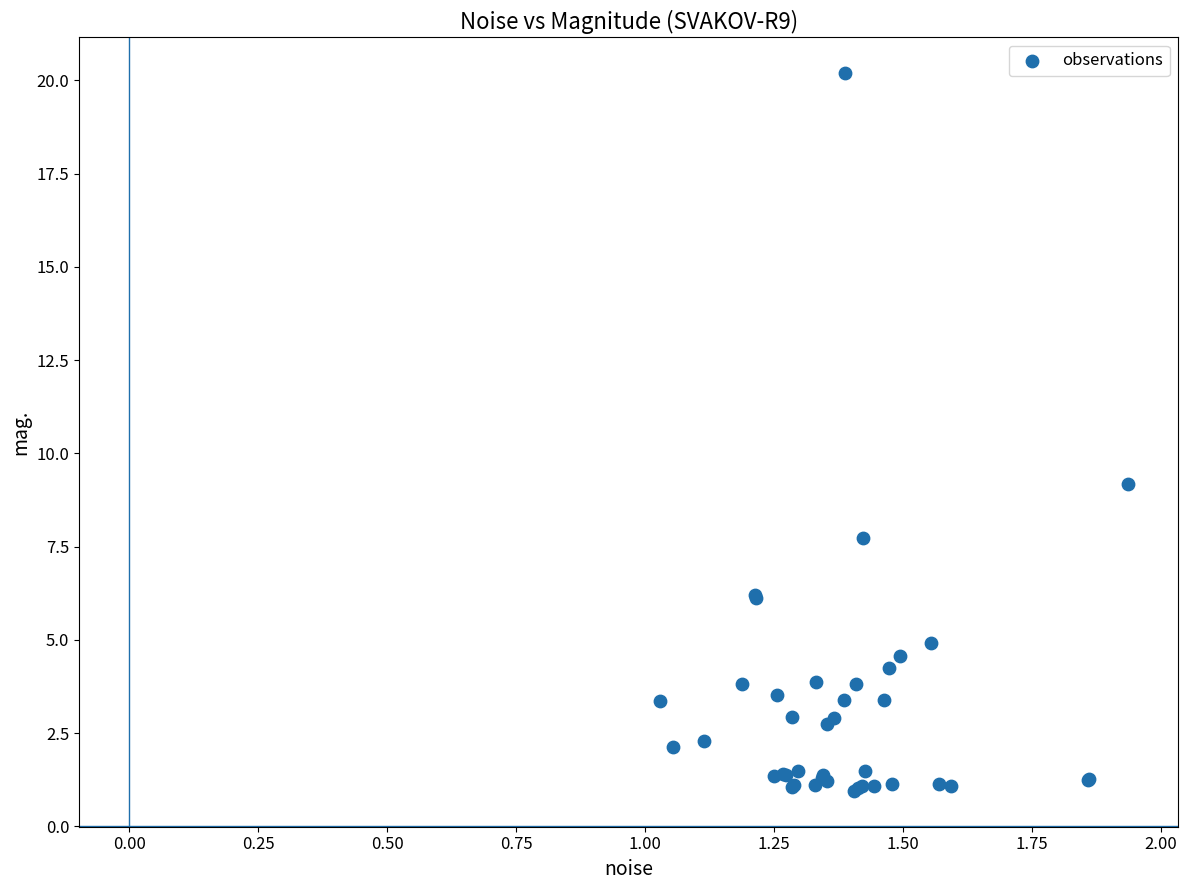

What Y value in the scatter plot is closest to 10?

9.2